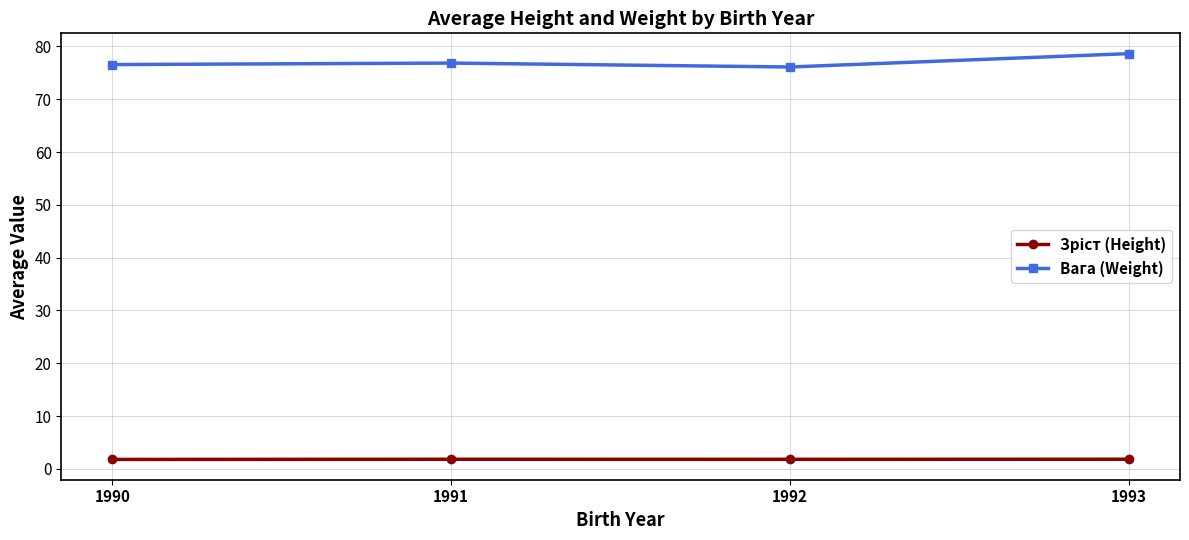

What is the difference between the highest and lowest values at 1990?

74.8